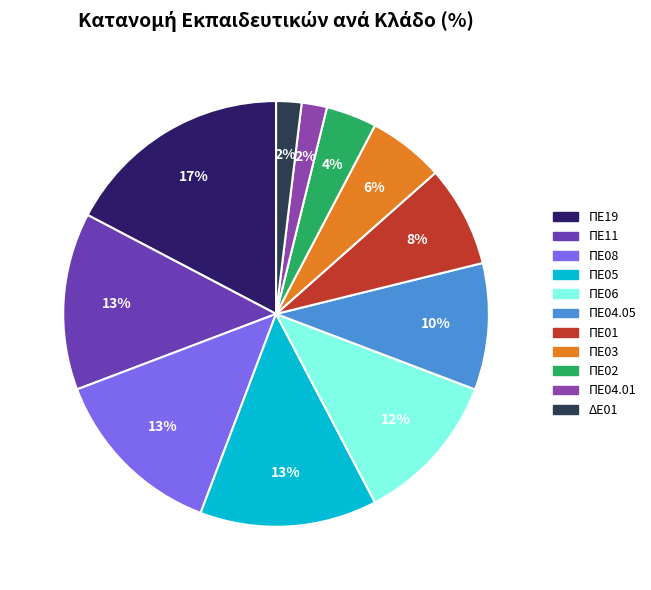

Is there any slice that represents more than half of the pie?

No